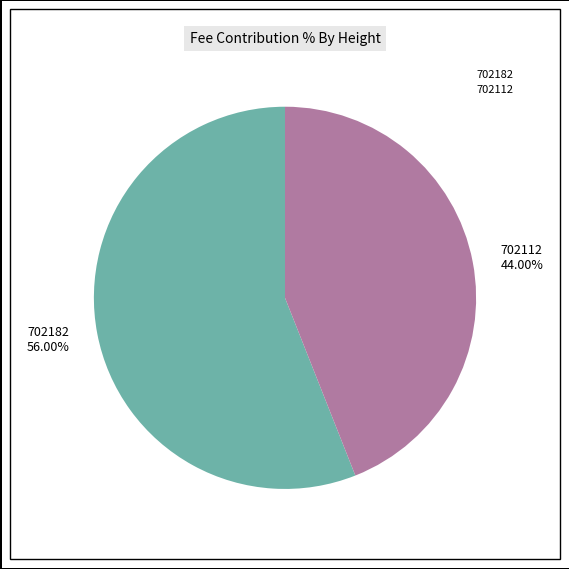

What is the majority slice?

702182